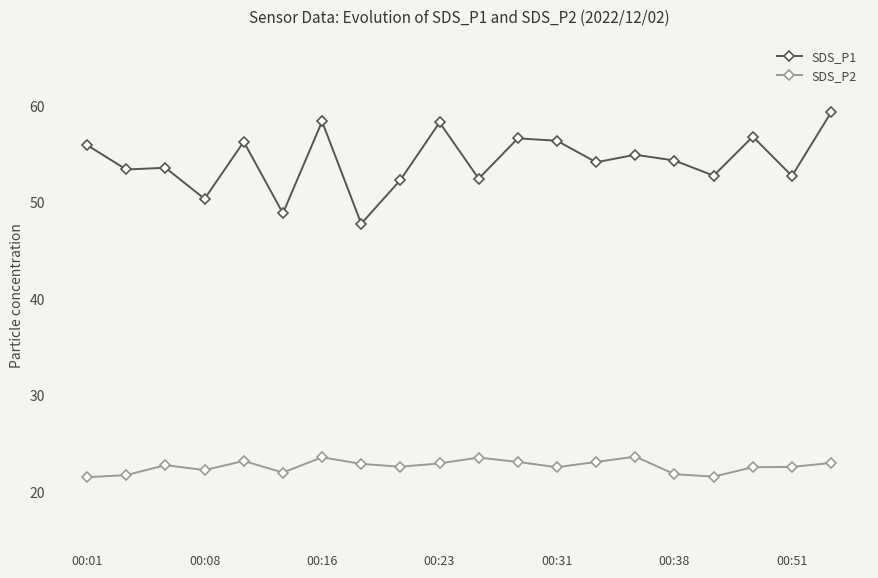

Which series has the widest spread of values?

SDS_P1